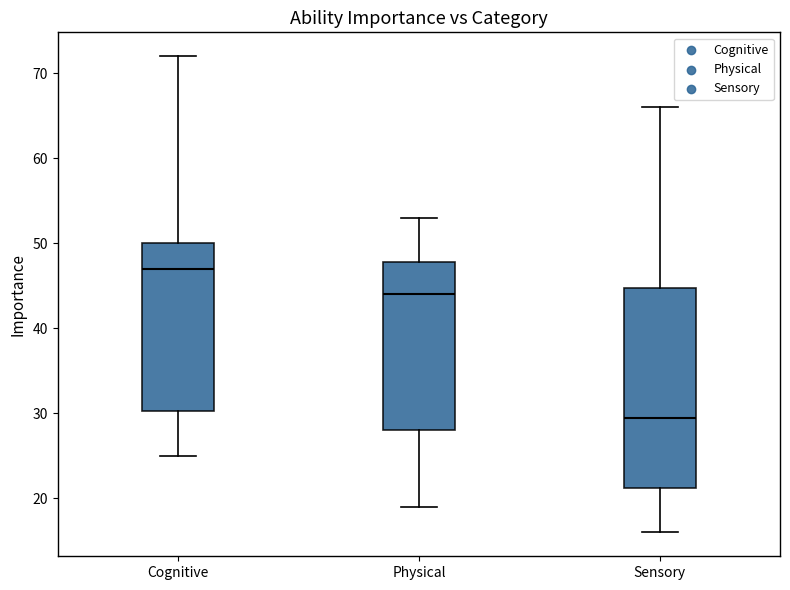

Reading left to right, transcribe this box plot: for each box, give where its median line is, the range the box spans, and where its two whiskers end, as read against the y-axis. The values are not printed on the chart, so give them approximately, as read against the axis.

Cognitive: median 47, box 30 to 50, whiskers 25 to 72
Physical: median 44, box 28 to 48, whiskers 19 to 53
Sensory: median 30, box 21 to 45, whiskers 16 to 66